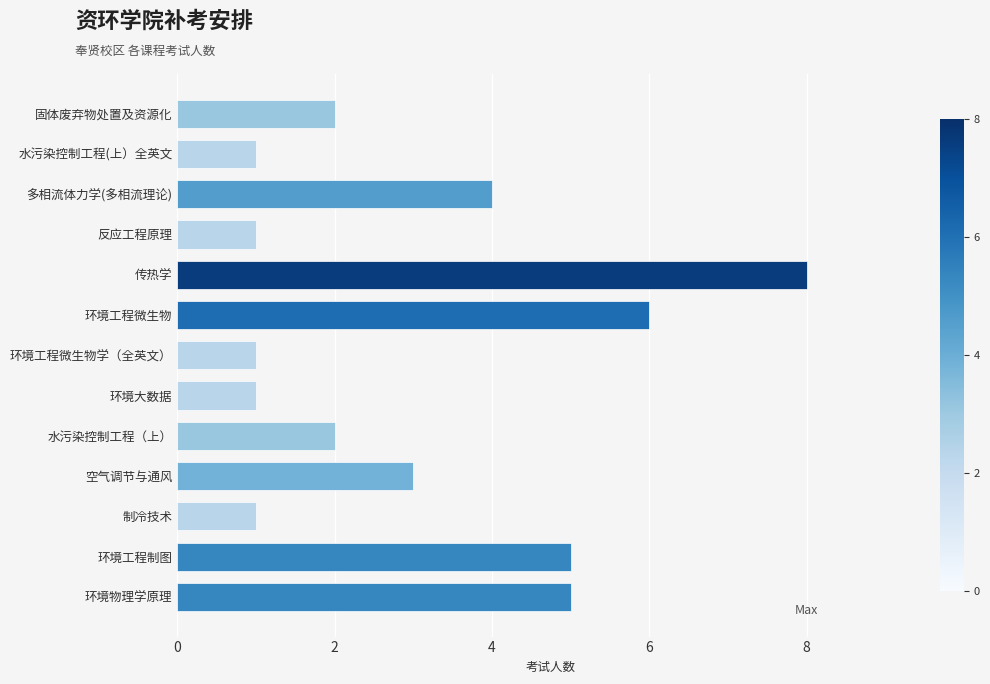

Which label corresponds to the largest value in the chart?

传热学